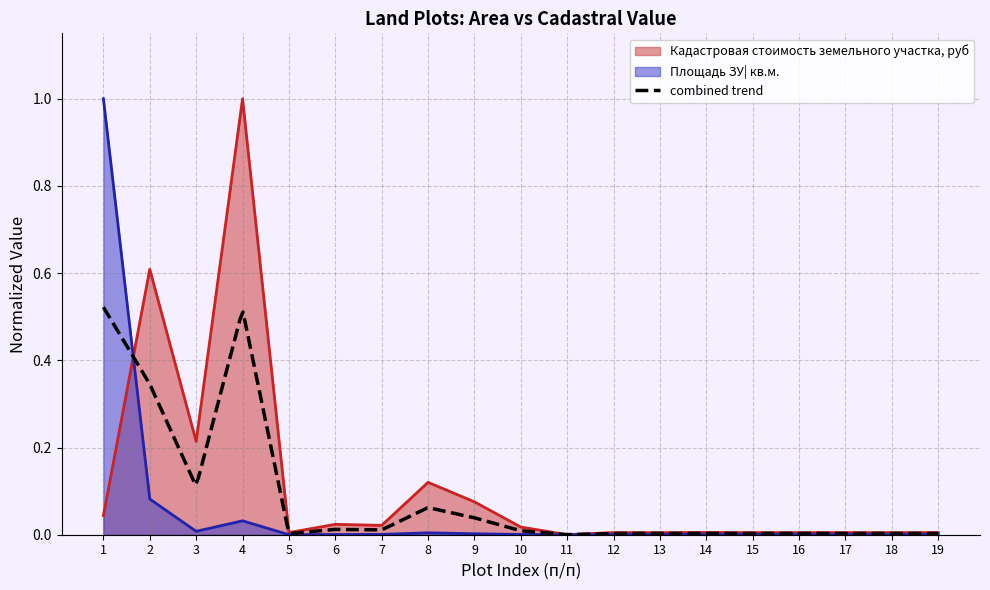

Is the value of Площадь ЗУ| кв.м. at 2 greater than the value of Кадастровая стоимость земельного участка, руб at 5?

Yes